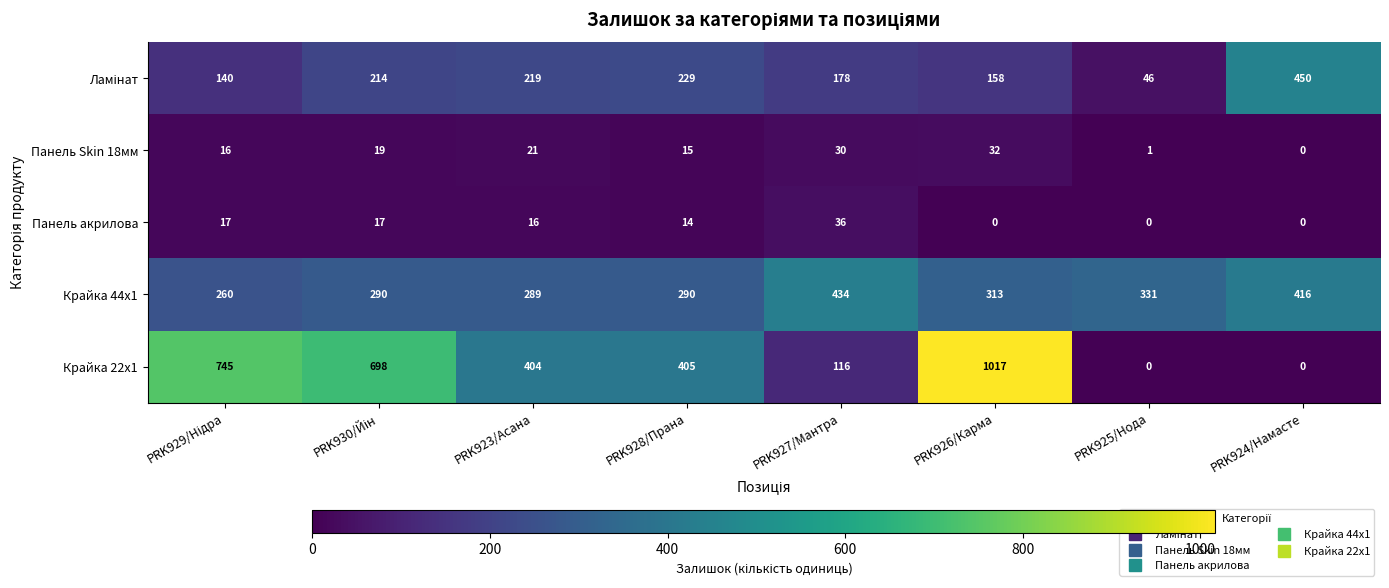

Between PRK928/Прана and PRK924/Намасте, which series saw the biggest shift?

Крайка 22x1